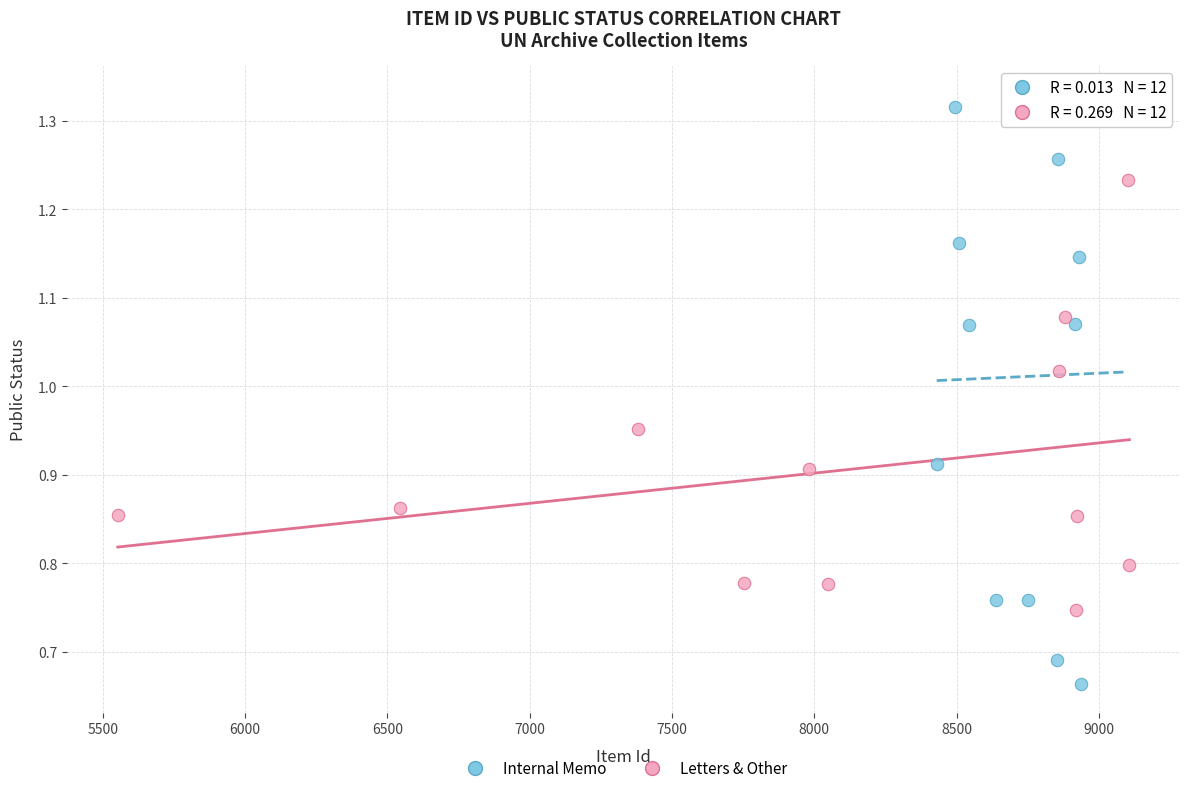

Which series contains the lowest Y value?

Internal Memo